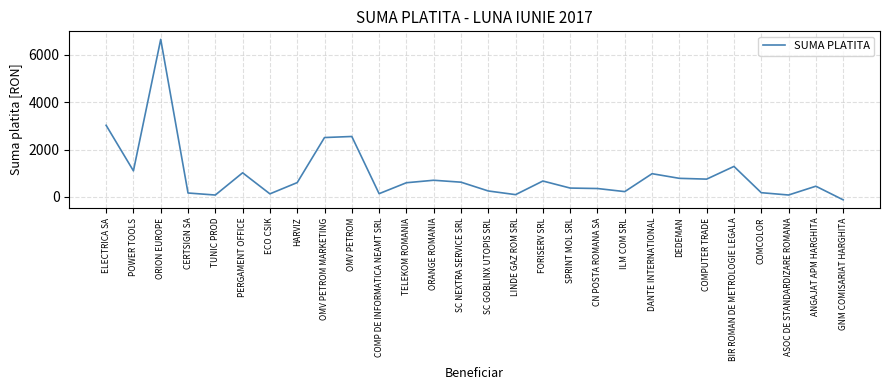

What is the difference between the maximum and minimum values?

6772.2